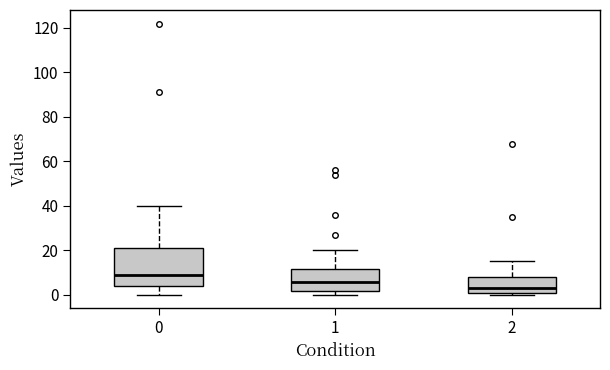

Reading left to right, read every box against the y-axis: the position of its median line, the range the box covers, and the ends of its whiskers. The values are not printed on the chart, so give them approximately, as read against the axis.

0: median 10, box 4 to 22, whiskers 0 to 40
1: median 6, box 2 to 12, whiskers 0 to 20
2: median 4, box 0 to 8, whiskers 0 (just below the box's lower edge) to 16